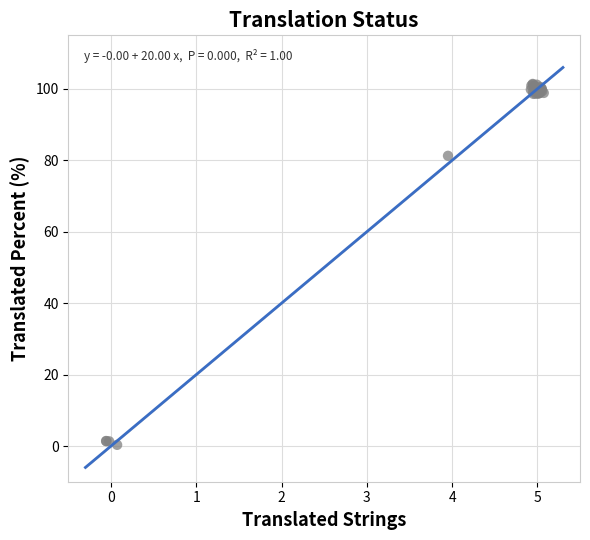

What Y value in the scatter plot is closest to 50?

81.3